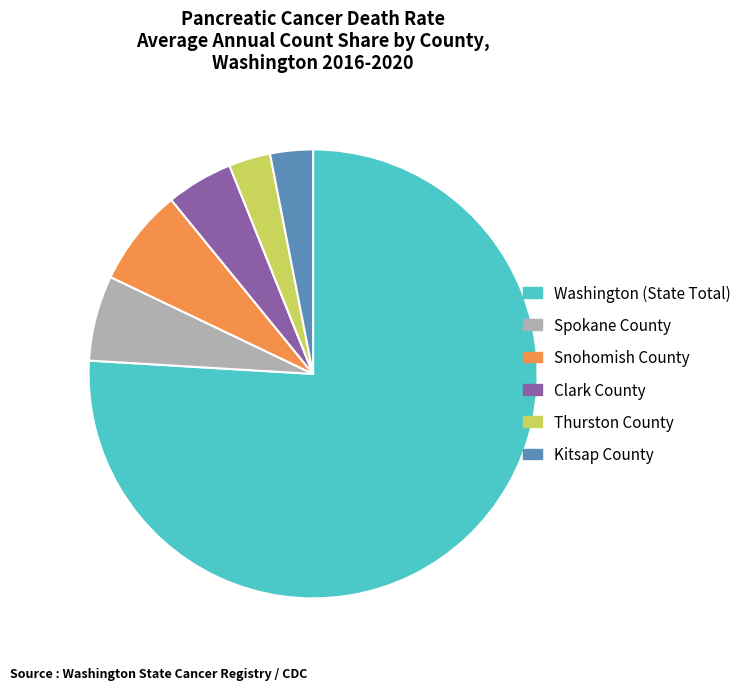

Is the sum of Clark County and Spokane County greater than half?

No